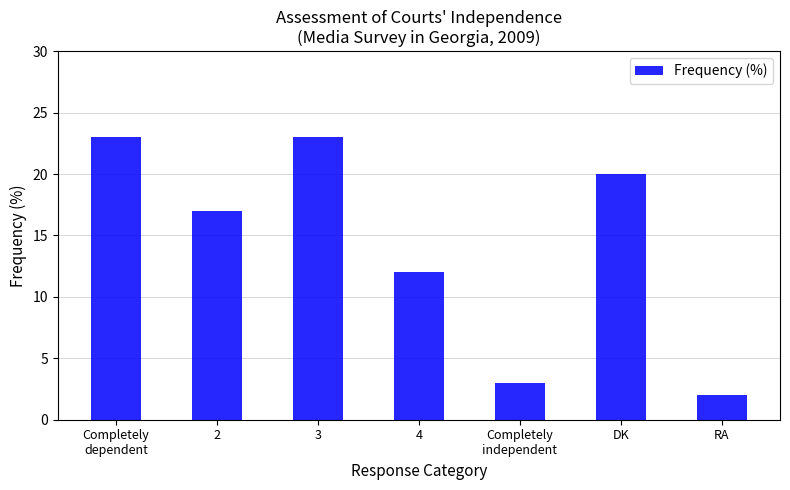

How many bars are there in total?

7